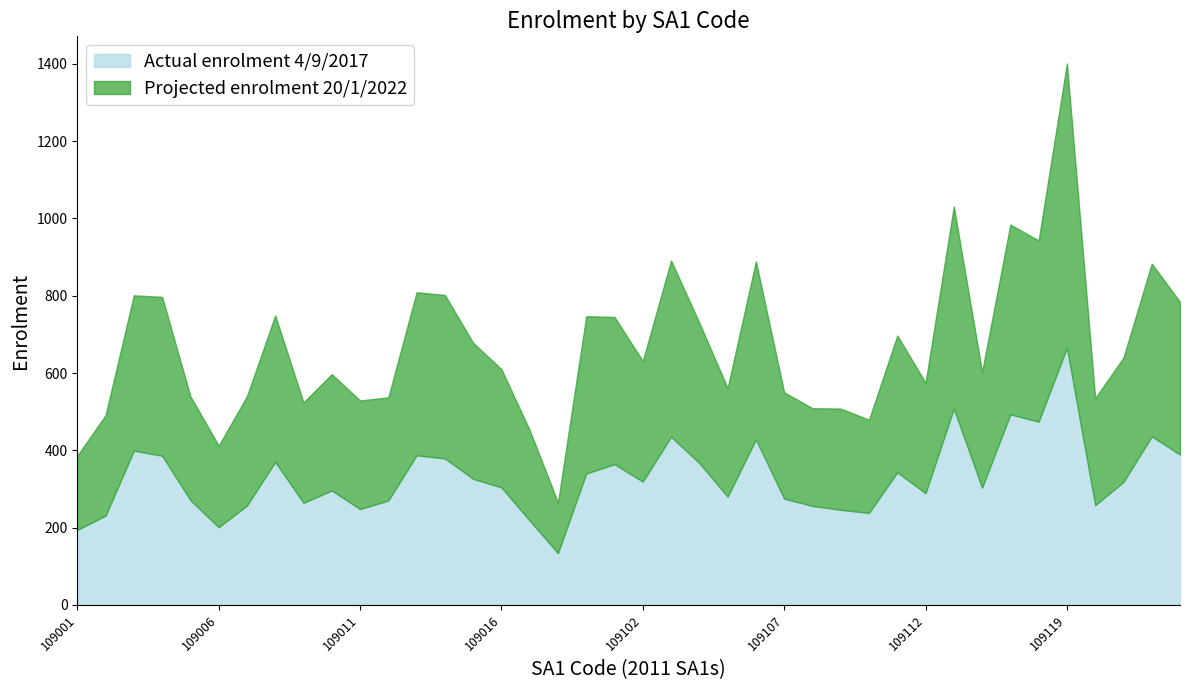

What is the value of the Actual enrolment 4/9/2017 point at the 16th from the left?

304